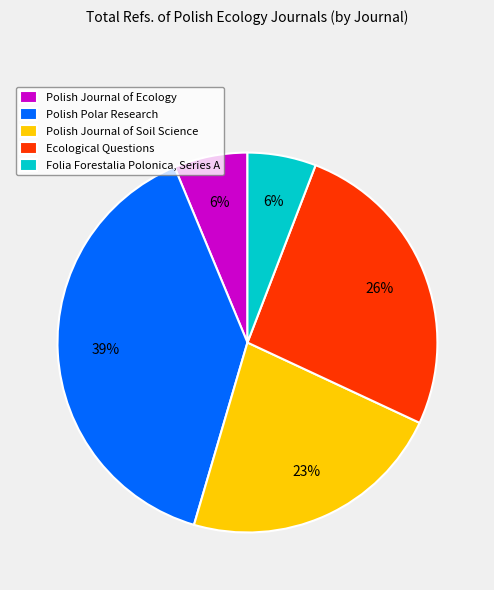

Does any single category account for the majority?

No